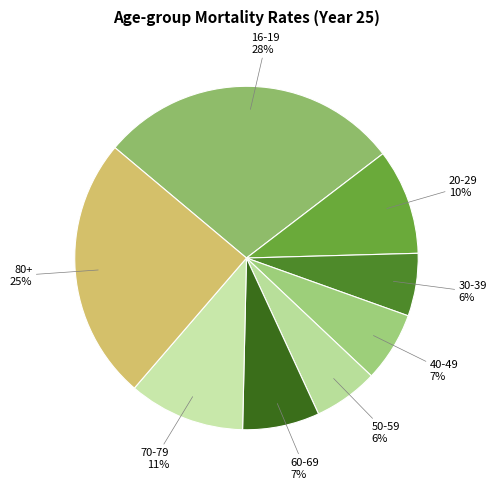

Is there any slice that represents more than half of the pie?

No